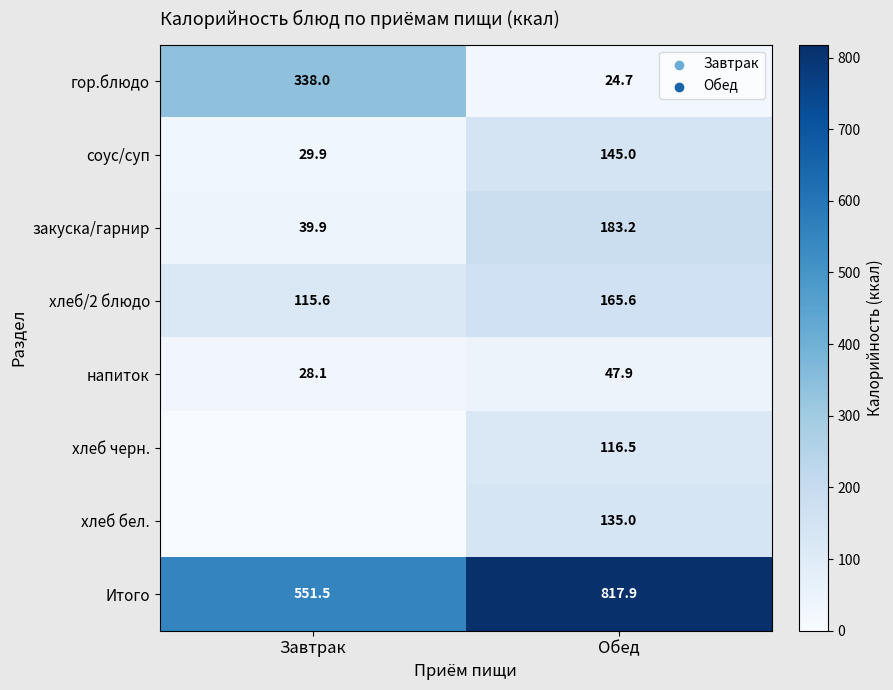

At which label is гор.блюдо closest to 181?

Обед